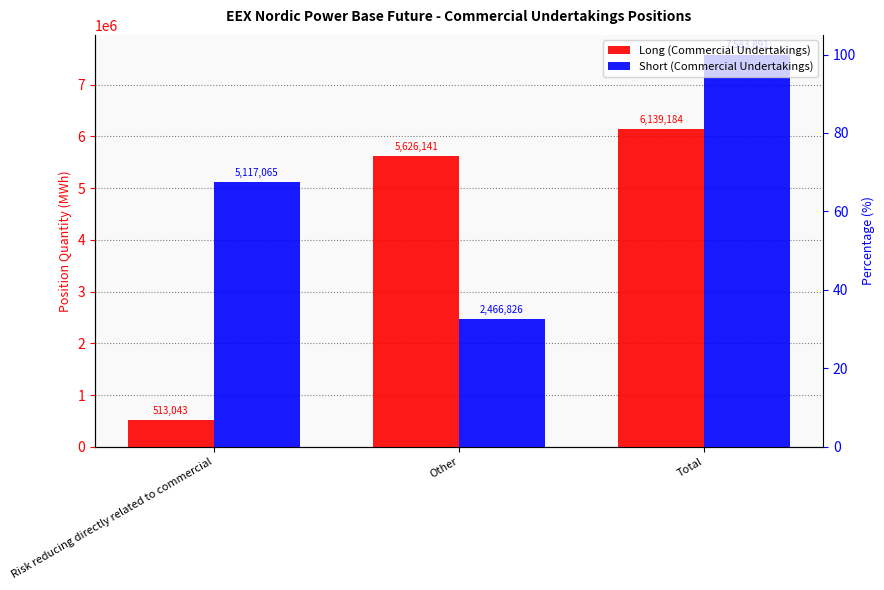

What position from the left is Total?

3